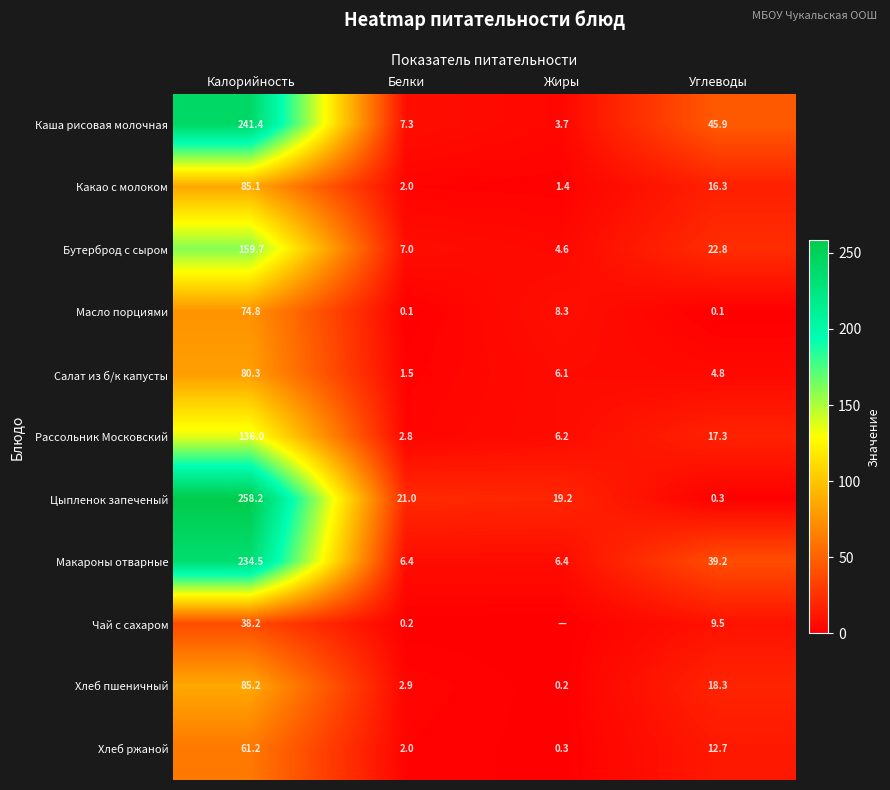

Is it true that Бутерброд с сыром equals 29.9 at Углеводы?

False